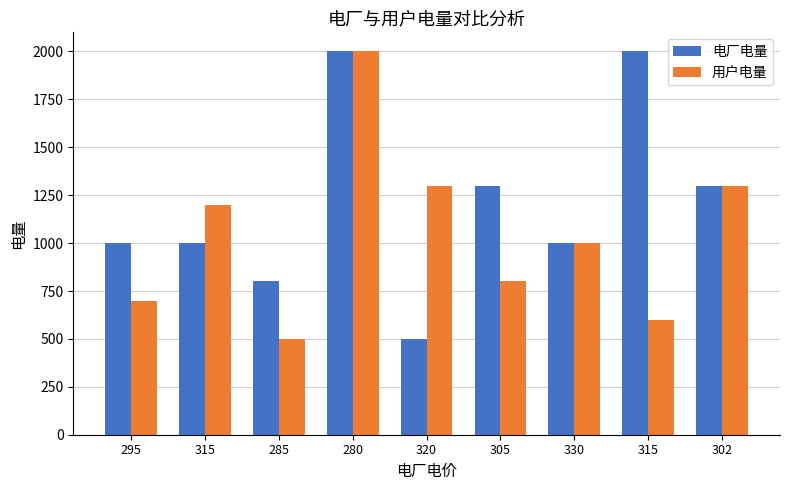

At which category does the chart reach its peak across all series?

280